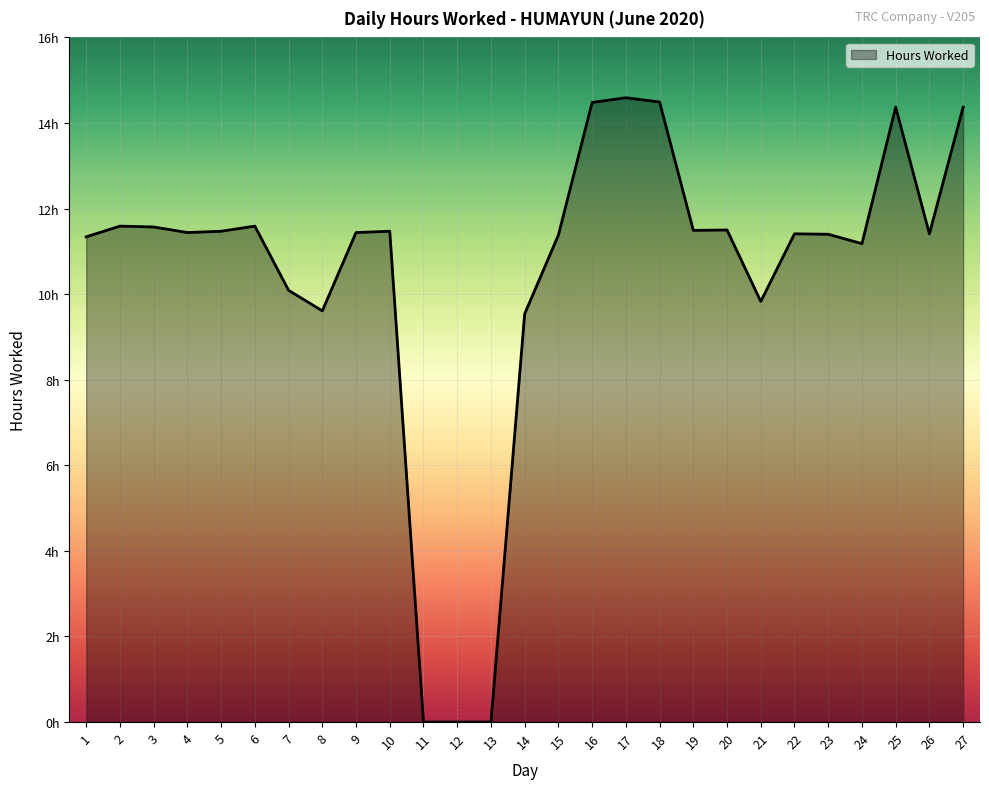

The value at 10 is 6.3. True or false?

False